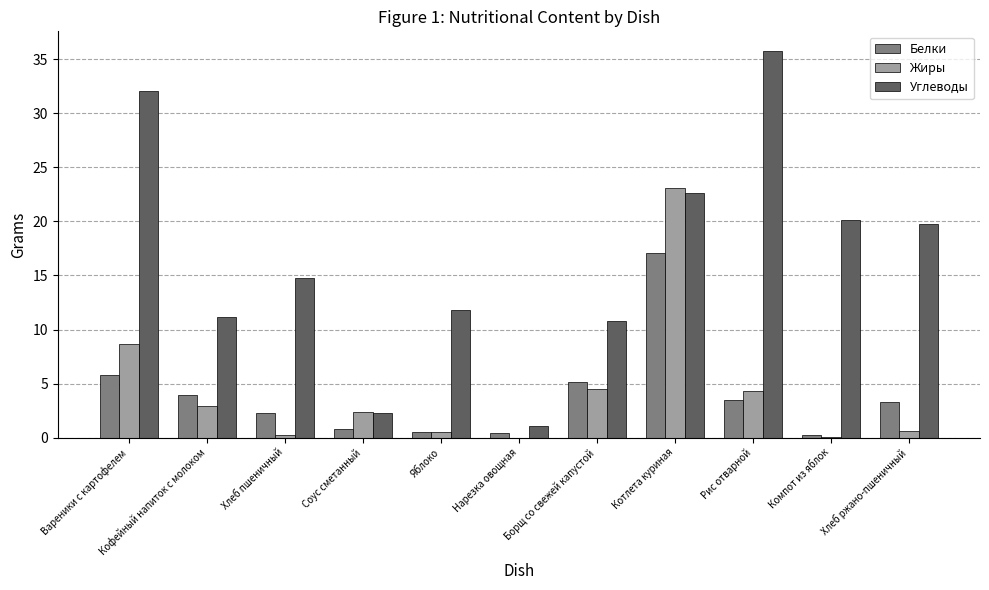

Which series changed the most between Борщ со свежей капустой and Хлеб ржано-пшеничный?

Углеводы